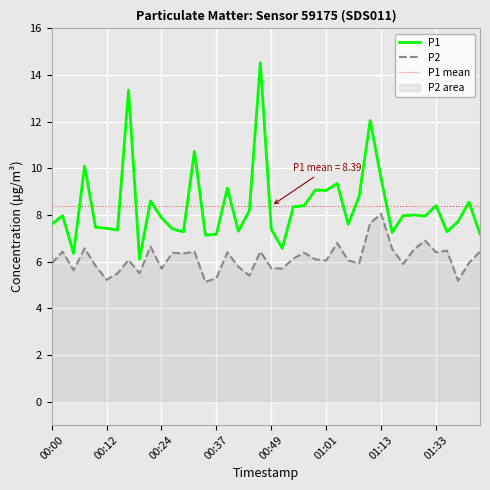

Reading left to right, list all the values displayed in this chart.

P1: 7.6	8.0	6.3	10.1	7.5	7.4	7.3	13.3	6.1	8.6	7.9	7.4	7.3	10.7	7.1	7.2	9.2	7.3	8.2	14.5	7.4	6.6	8.3	8.4	9.1	9.1	9.3	7.6	8.8	12.1	9.6	7.2	8.0	8.0	8.0	8.4	7.3	7.7	8.6	7.2
P2: 5.9	6.4	5.6	6.6	5.8	5.2	5.5	6.1	5.5	6.7	5.7	6.4	6.3	6.4	5.1	5.3	6.4	5.8	5.4	6.4	5.7	5.7	6.1	6.4	6.1	6.0	6.8	6.0	5.9	7.7	8.1	6.5	5.9	6.5	6.9	6.4	6.5	5.2	6.0	6.4